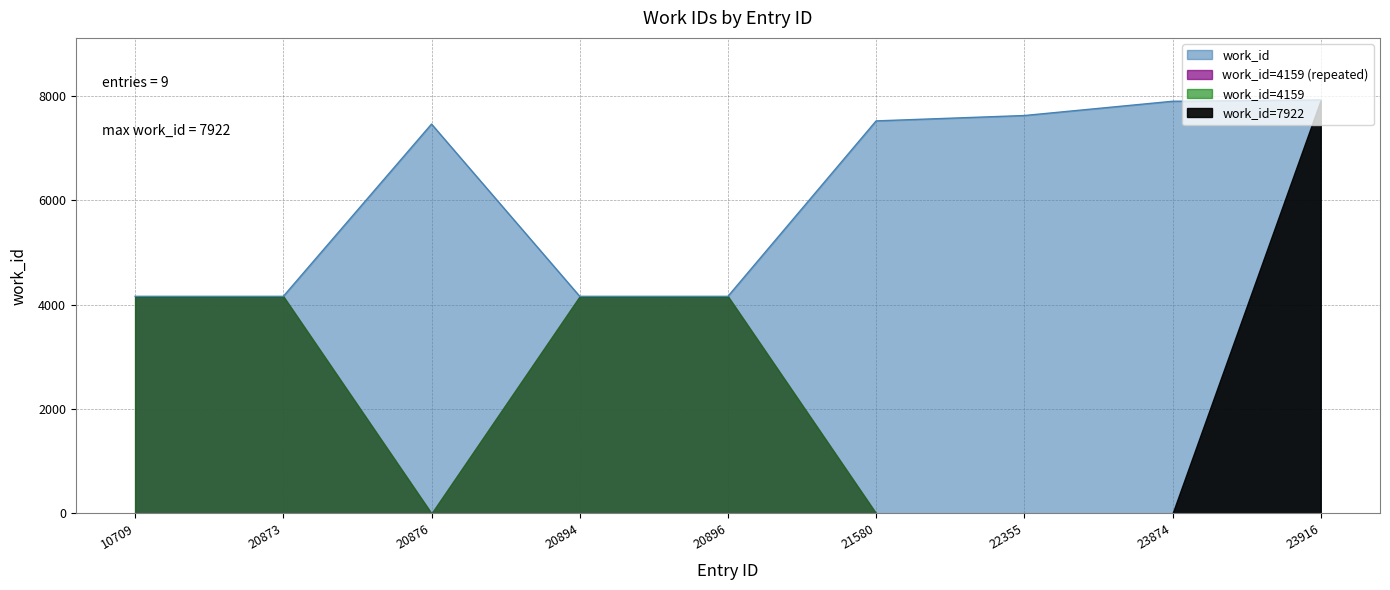

Rank the categories by value from lowest to highest.

10709, 20873, 20894, 20896, 20876, 21580, 22355, 23874, 23916